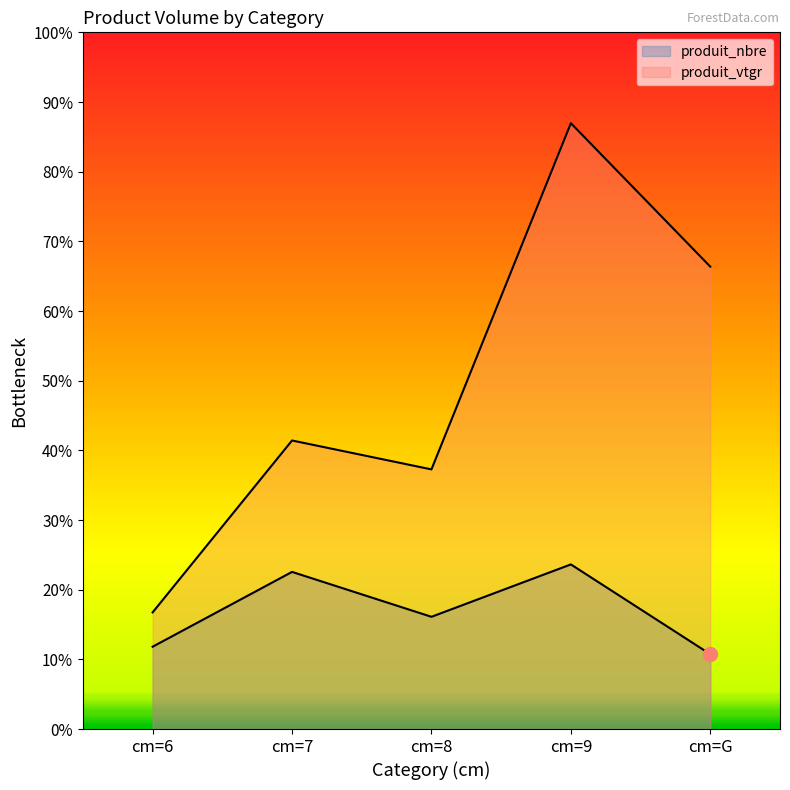

True or false: produit_nbre has more than 0 interior local peaks.

True